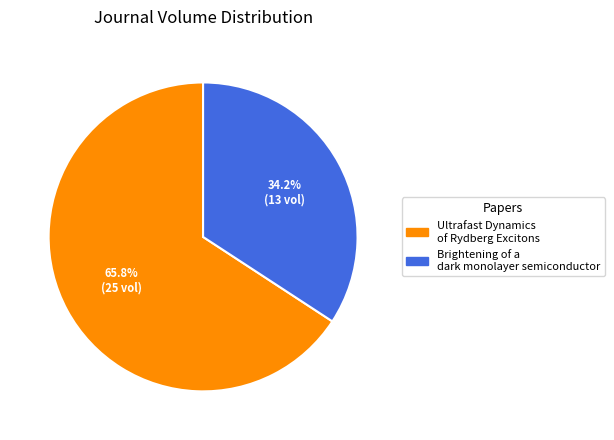

Rank the categories by value from highest to lowest.

Ultrafast Dynamics of Rydberg Excitons, Brightening of a dark monolayer semiconductor